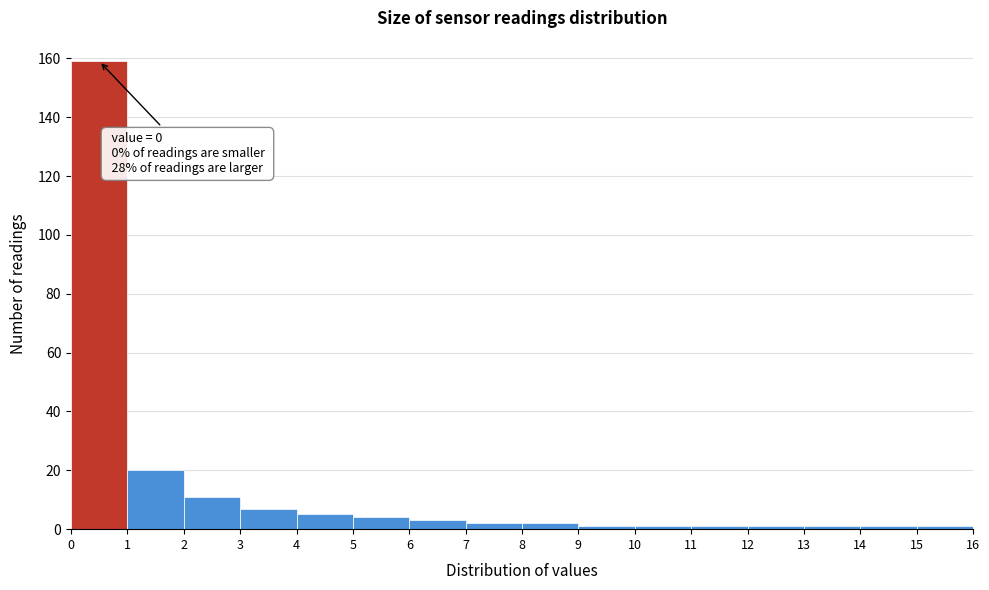

Which range on the x-axis has the tallest bar?

0 to 1